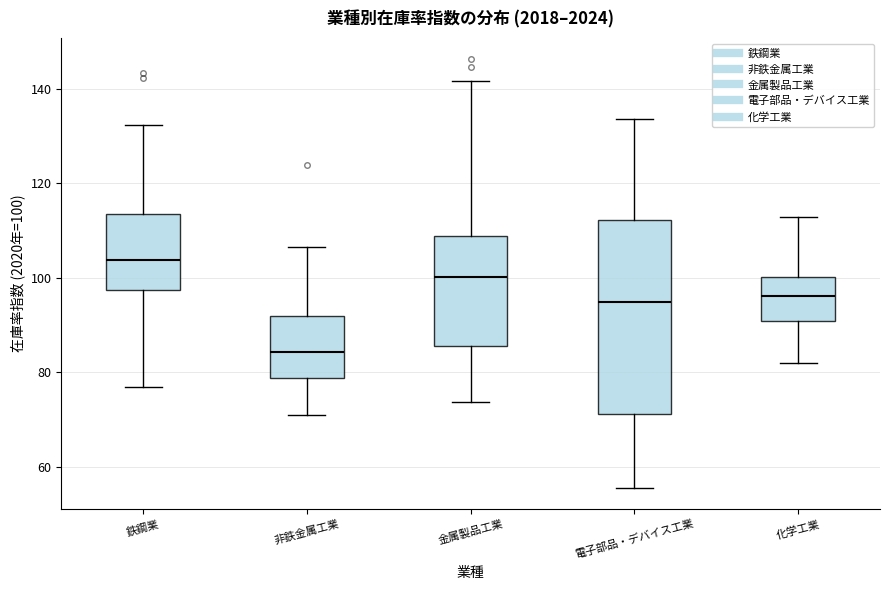

Which box's median line is the highest?

鉄鋼業